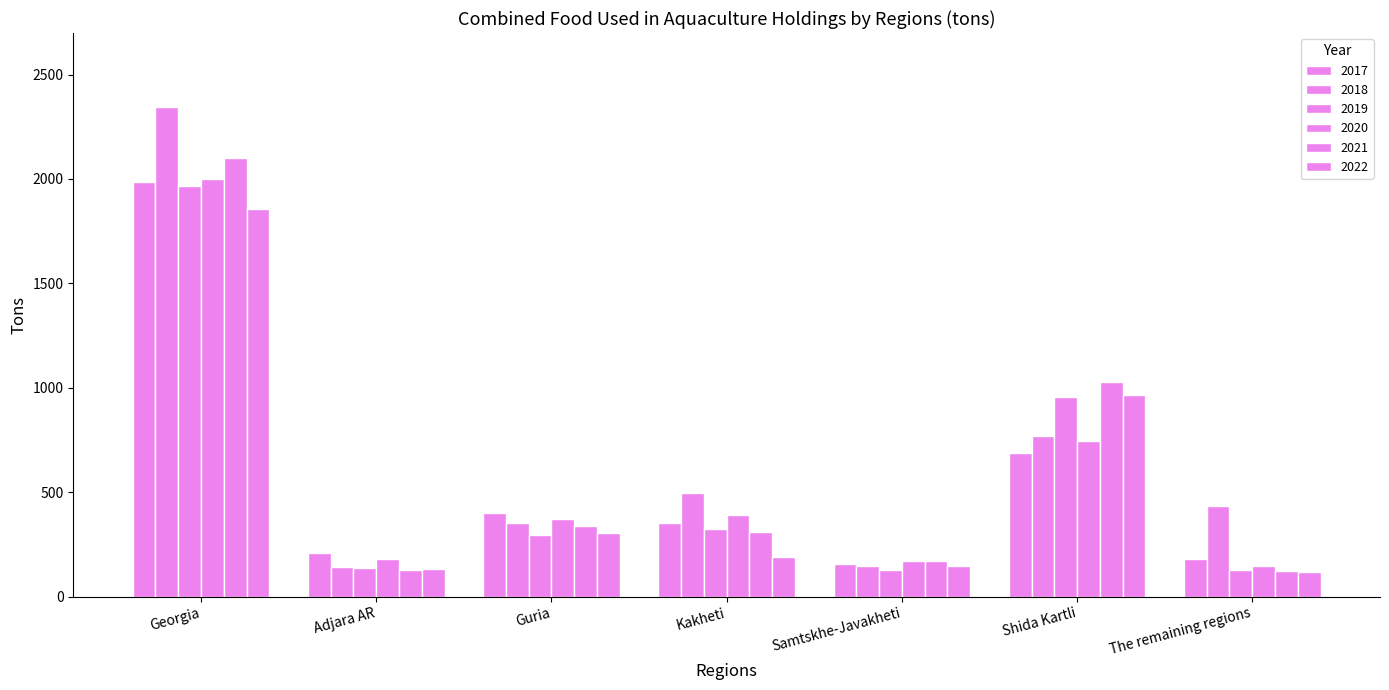

What is the label of the 5th bar from the left?

Samtskhe-Javakheti